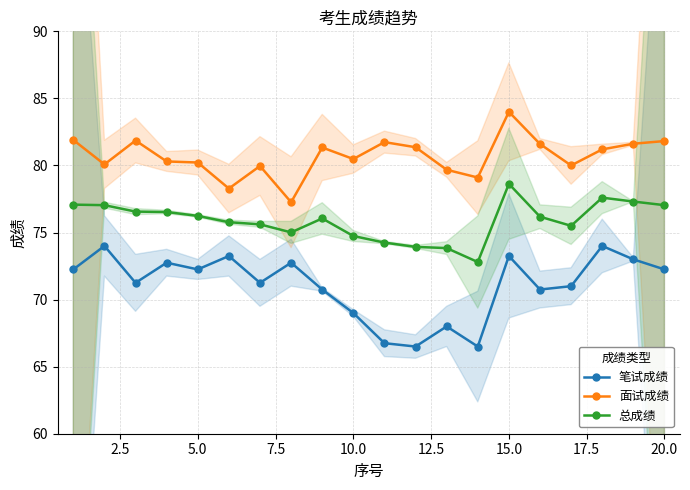

What is the lowest value of the 总成绩 series?

72.8